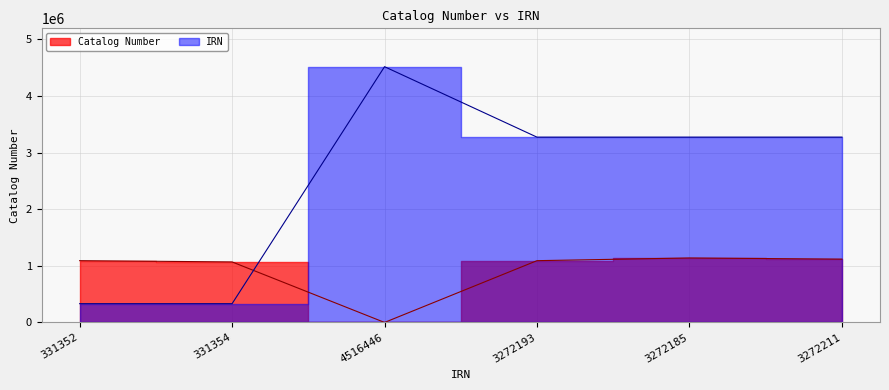

What is the label of the 2nd point from the left?

331354